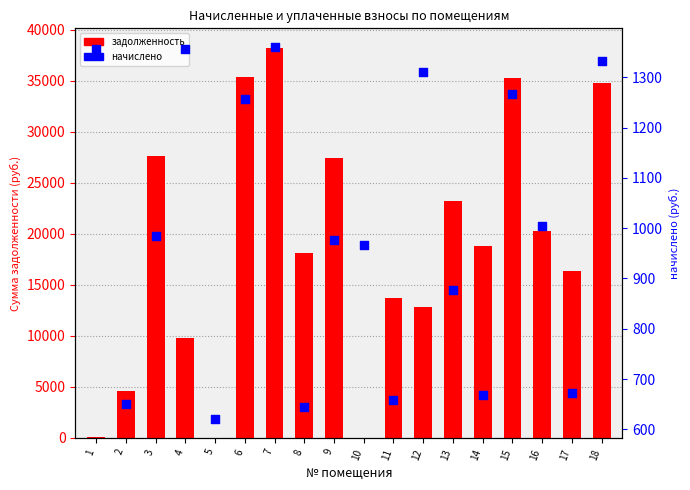

Which series has the largest total across all categories?

задолженность